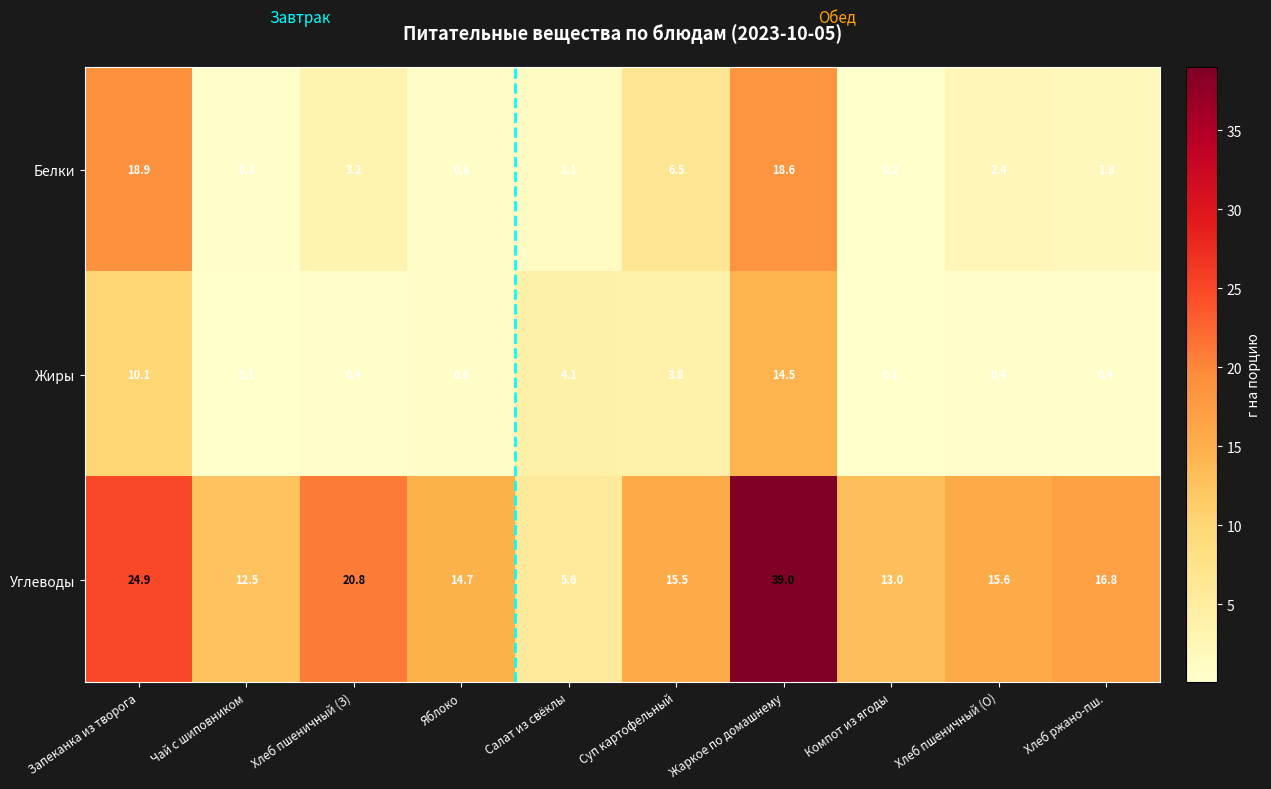

Which series has the largest range (max minus min)?

Углеводы